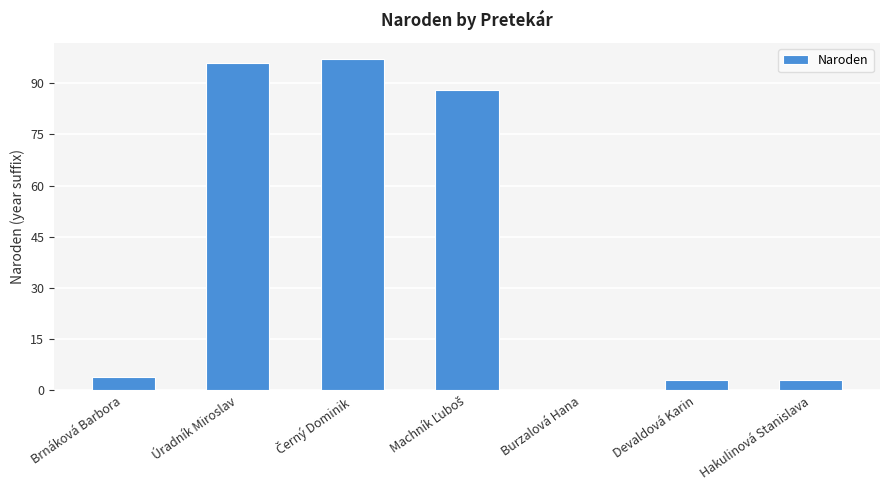

The chart shows a value of 3 at Hakulinová Stanislava. True or false?

True